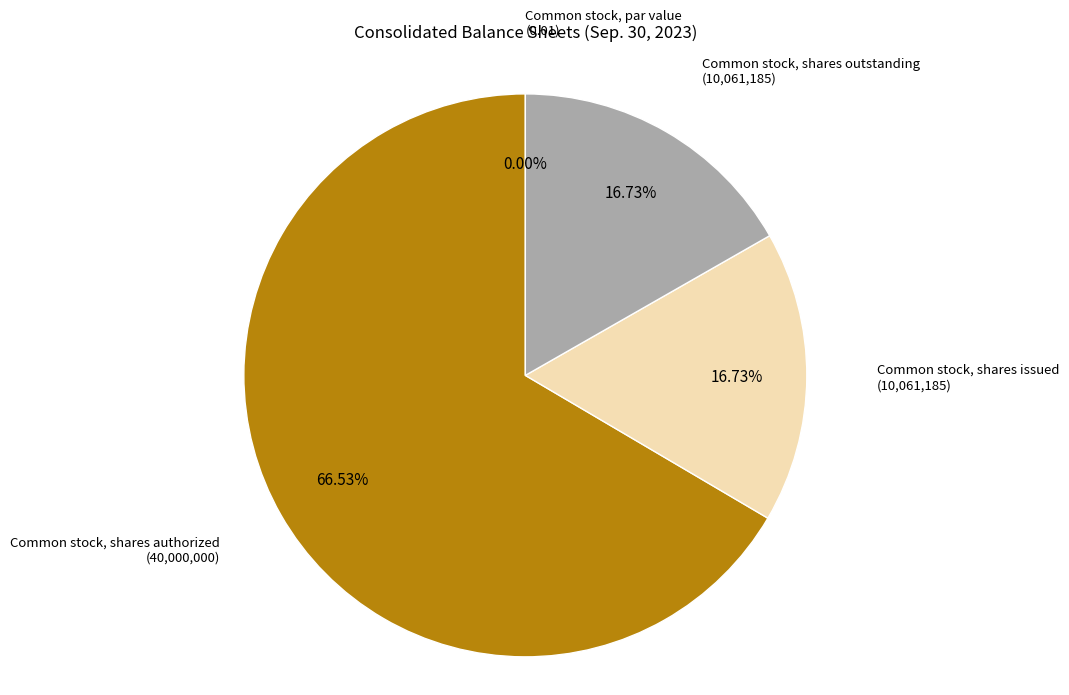

Is it true that Common stock, shares outstanding is 17% of the pie?

True